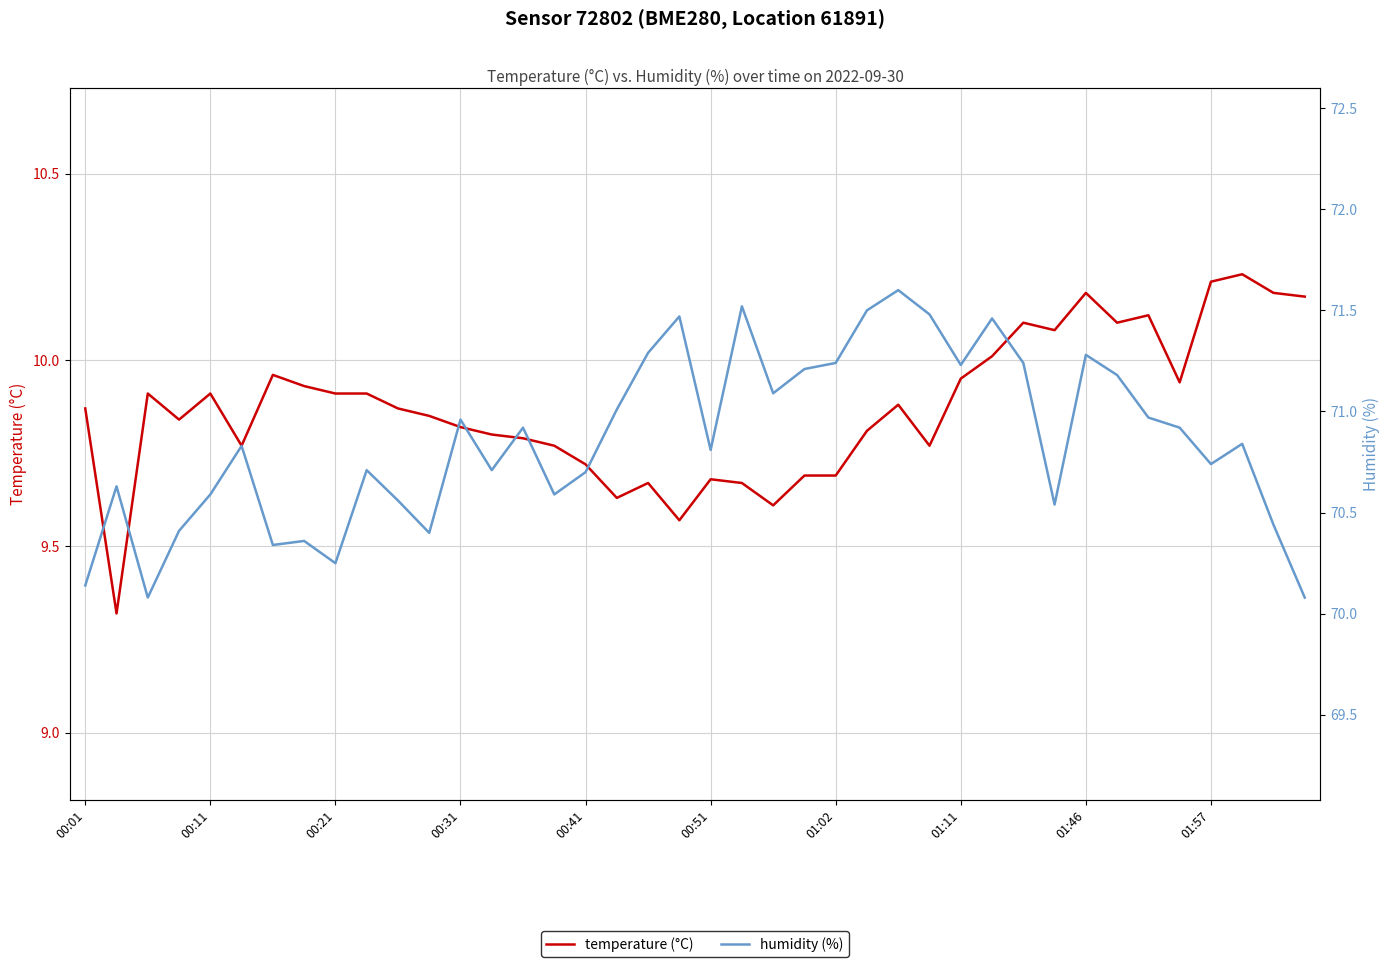

What is the minimum value shown in the chart?

9.3